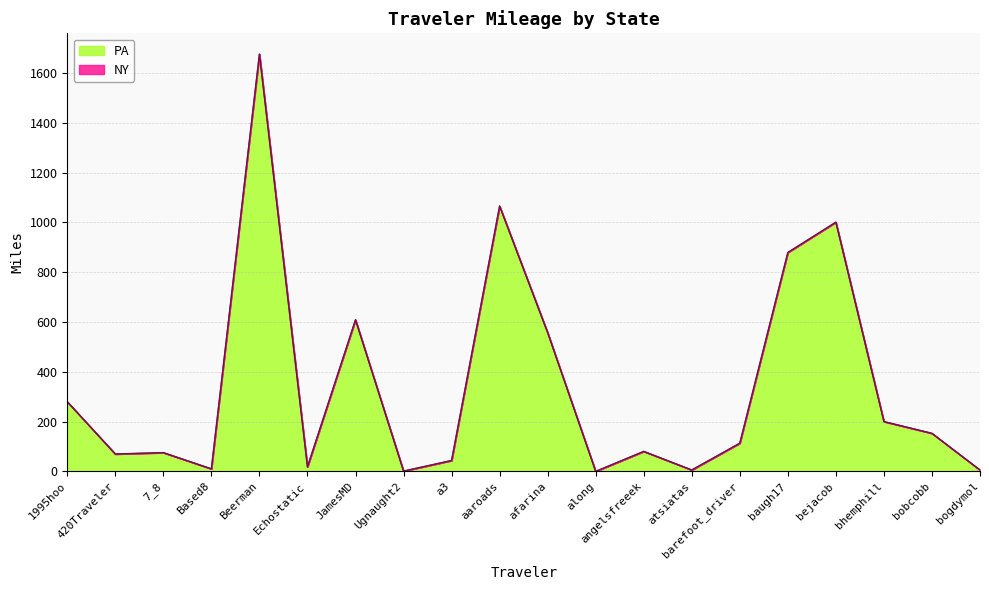

What is the total value across all series at bejacob?

1000.9